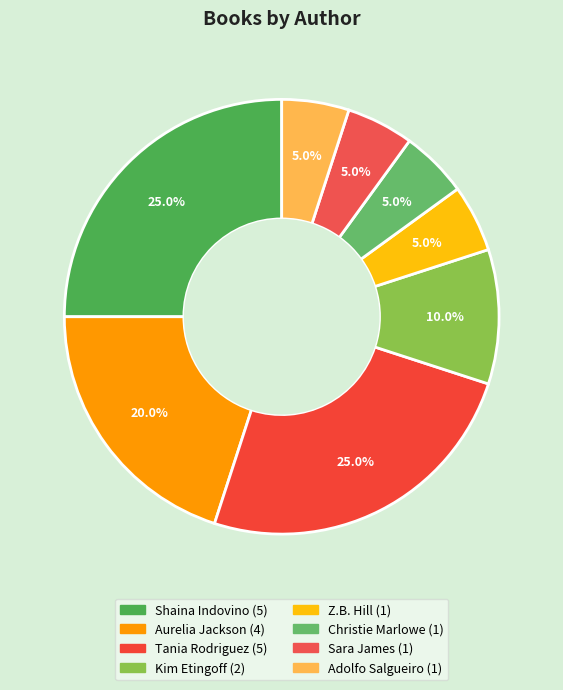

Combined, what portion of the pie is Shaina Indovino and Christie Marlowe?

30.0%